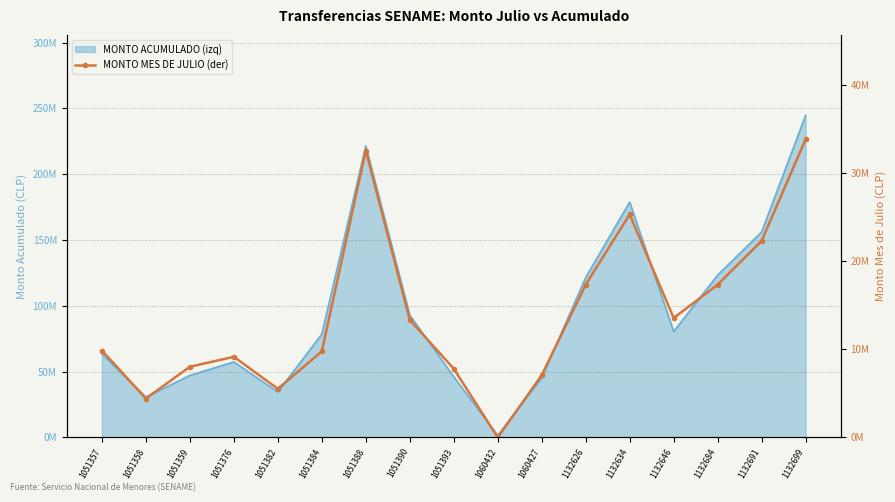

Reading right to left, what are all the values shown in this chart?

33889364	22336171	17363808	13571712	25347168	17363808	7067315	0	7813714	13350355	32605675	9779616	5531198	9160906	8028720	4415796	9877140